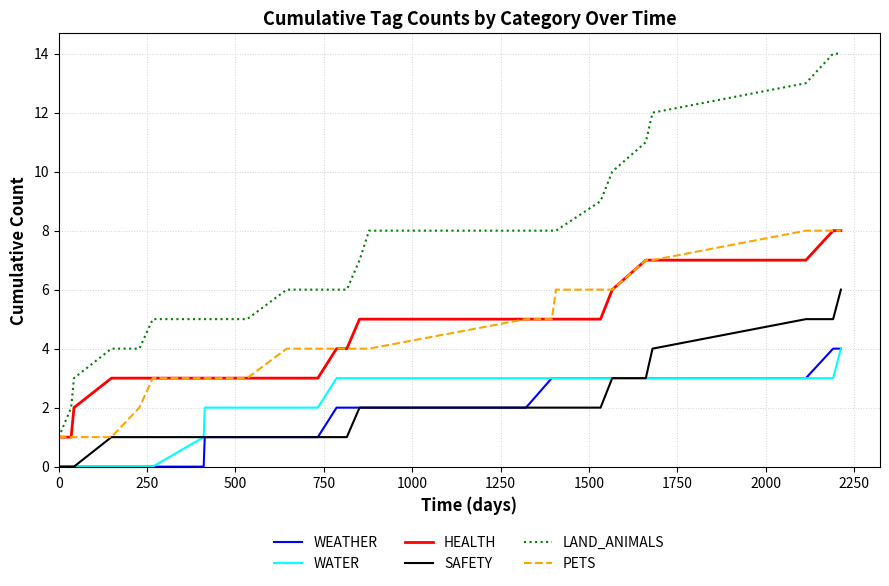

What is the maximum value shown in the chart?

14